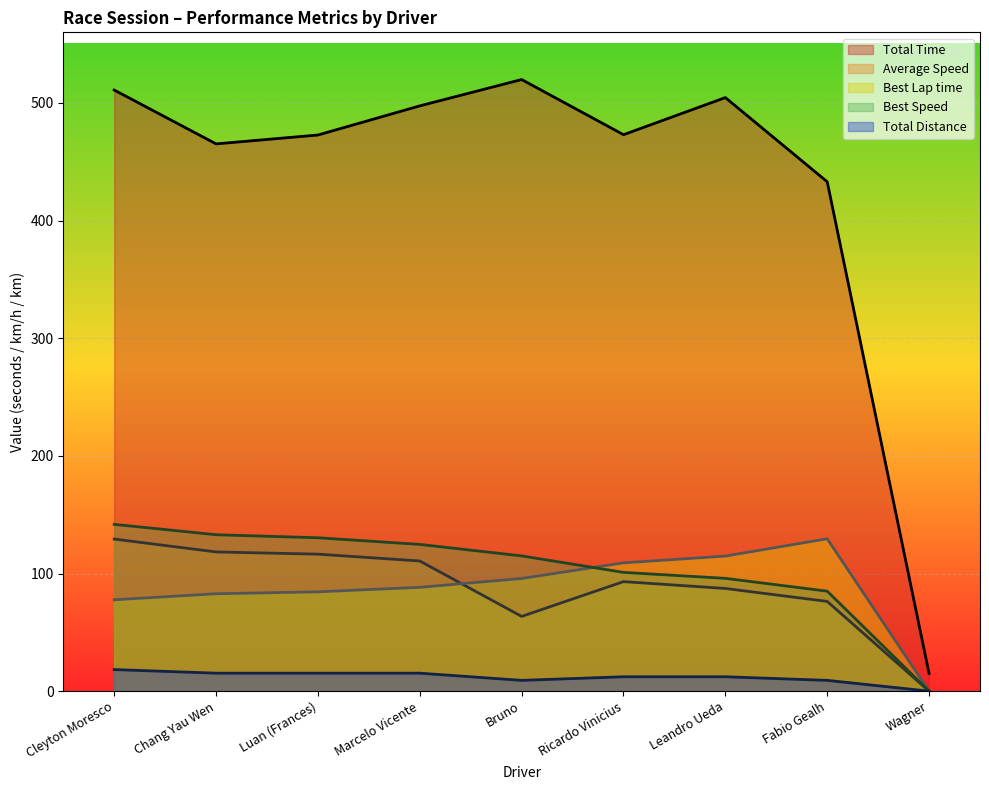

True or false: Best Speed and Total Distance cross at least once.

False